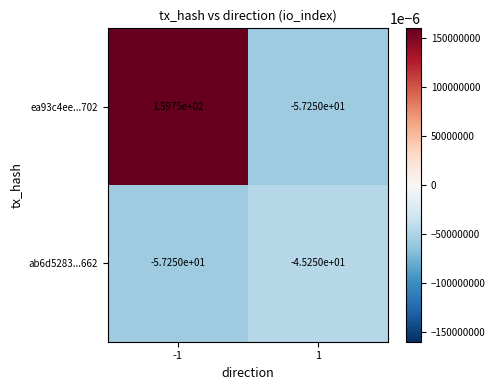

Is the value of ea93c4ee...702 at 1 greater than the value of ab6d5283...662 at 1?

No